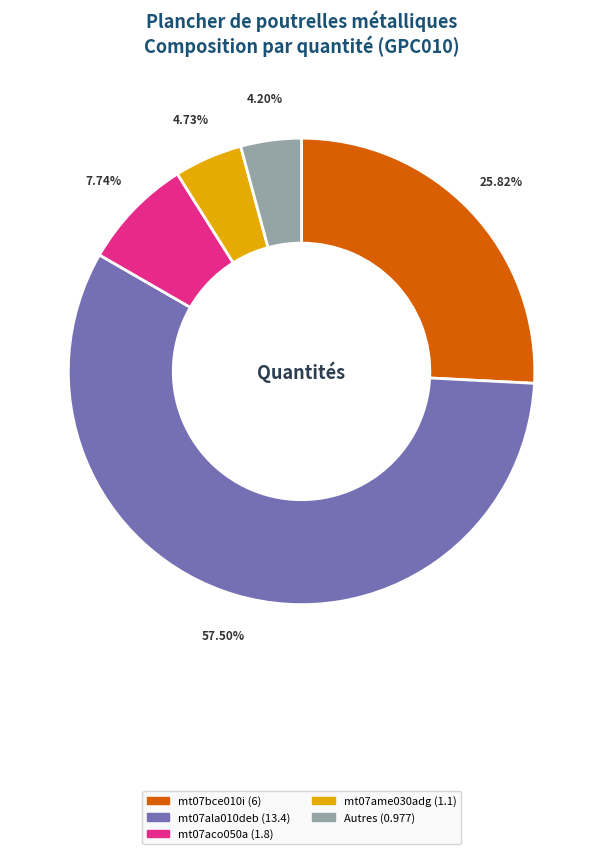

Is there any slice that represents more than half of the pie?

Yes